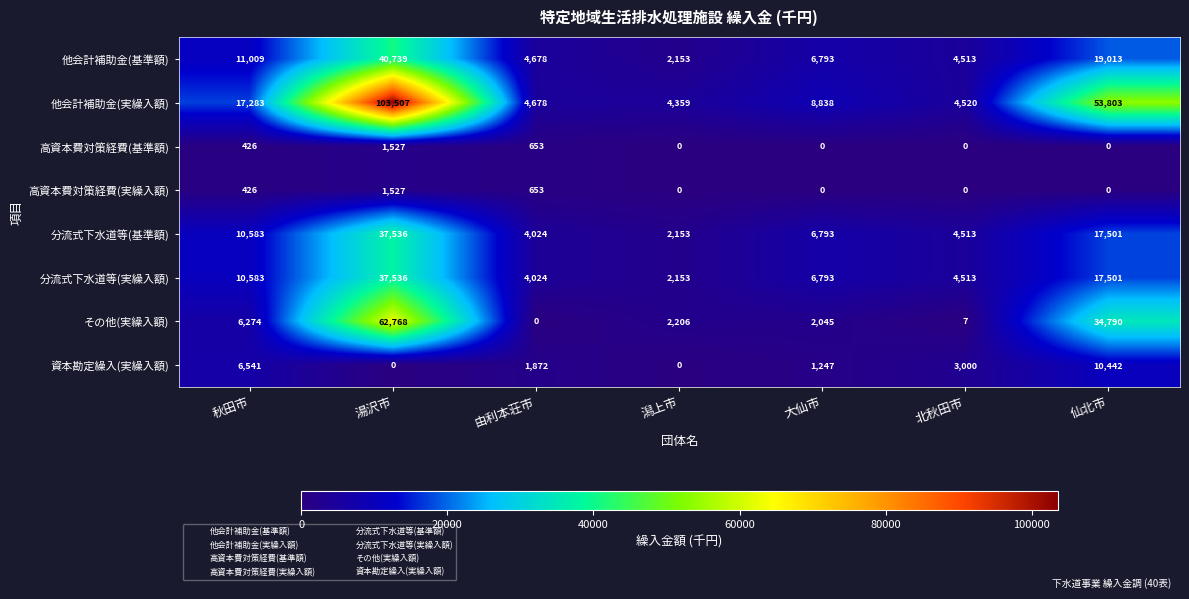

The value of その他(実繰入額) at 由利本荘市 is -25007. True or false?

False